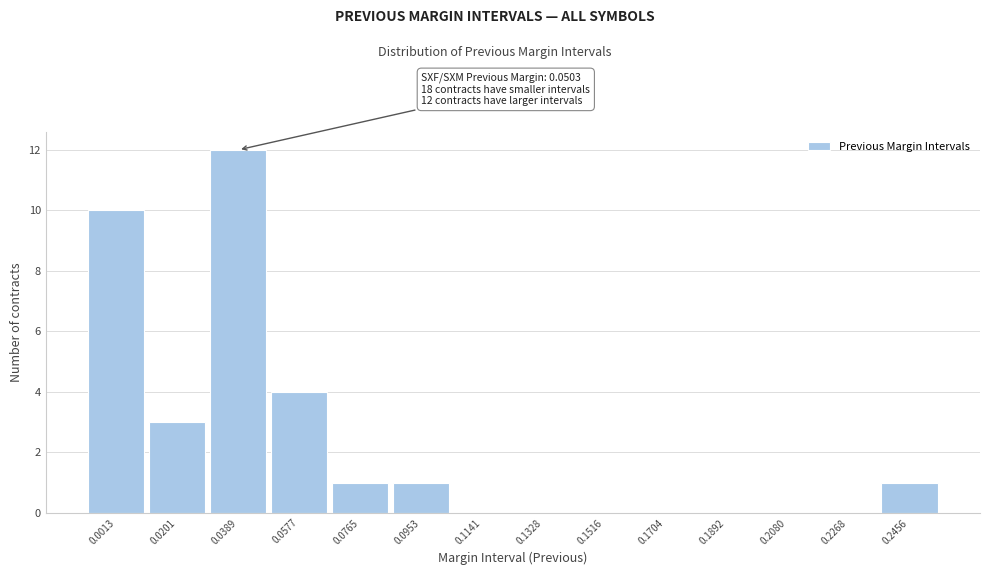

Reading right to left, what are all the values shown in this chart?

0.2456=1	0.2268=0	0.2080=0	0.1892=0	0.1704=0	0.1516=0	0.1328=0	0.1141=0	0.0953=1	0.0765=1	0.0577=4	0.0389=12	0.0201=3	0.0013=10